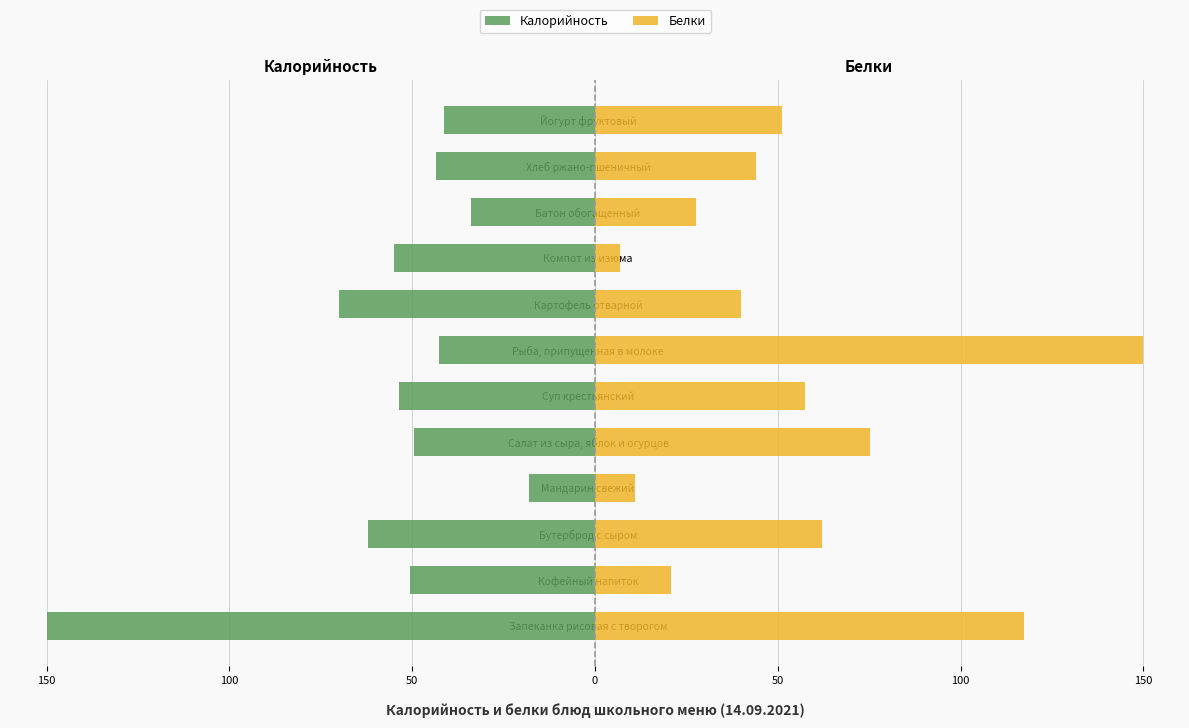

Where does the Белки series first go above 51?

Запеканка рисовая с творогом